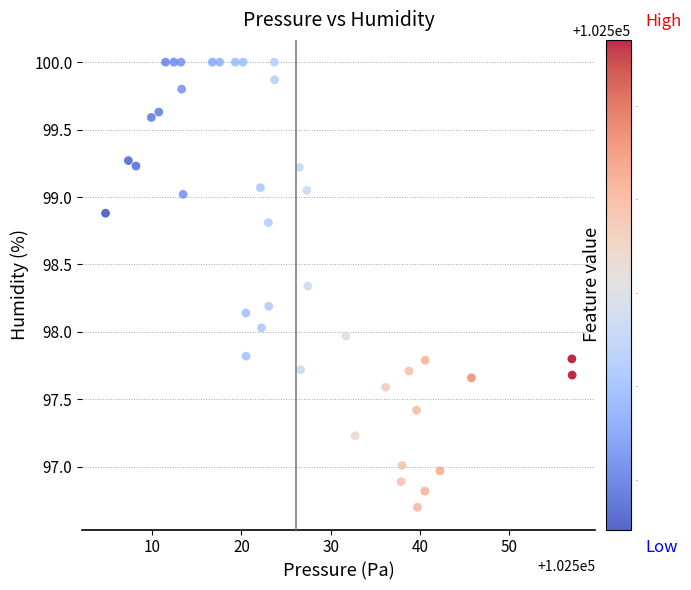

What is the range of X values (max minus min)?

52.3